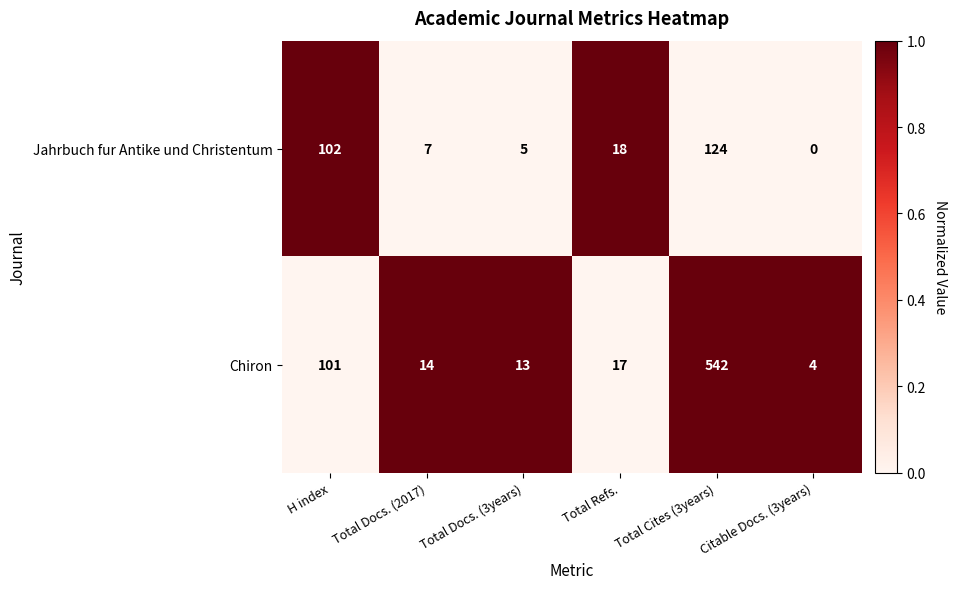

At which category is the sum across all series the highest?

Total Cites (3years)